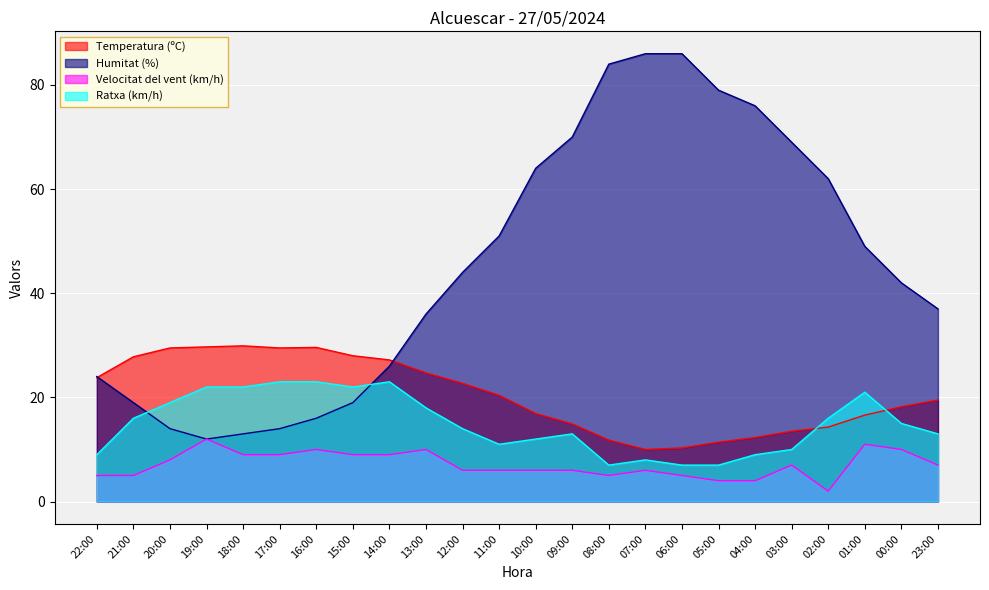

How many data points in Ratxa (km/h) are less than 15?

12